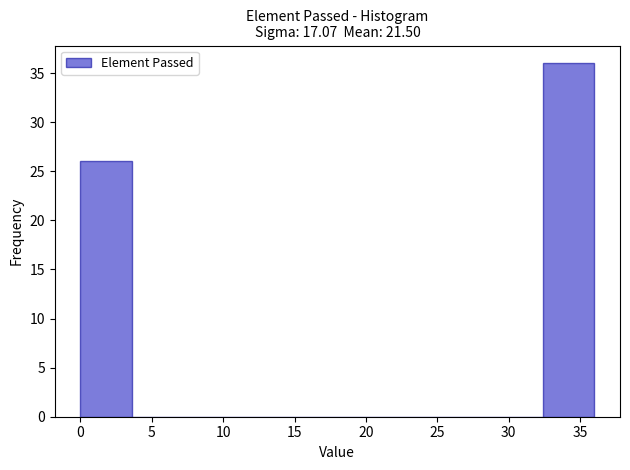

What is the height of the bar covering 32.4 to 36.0 on the x-axis? Neither the bar edges nor the heights are printed on the chart, so give them approximately, as read against the axes.

36